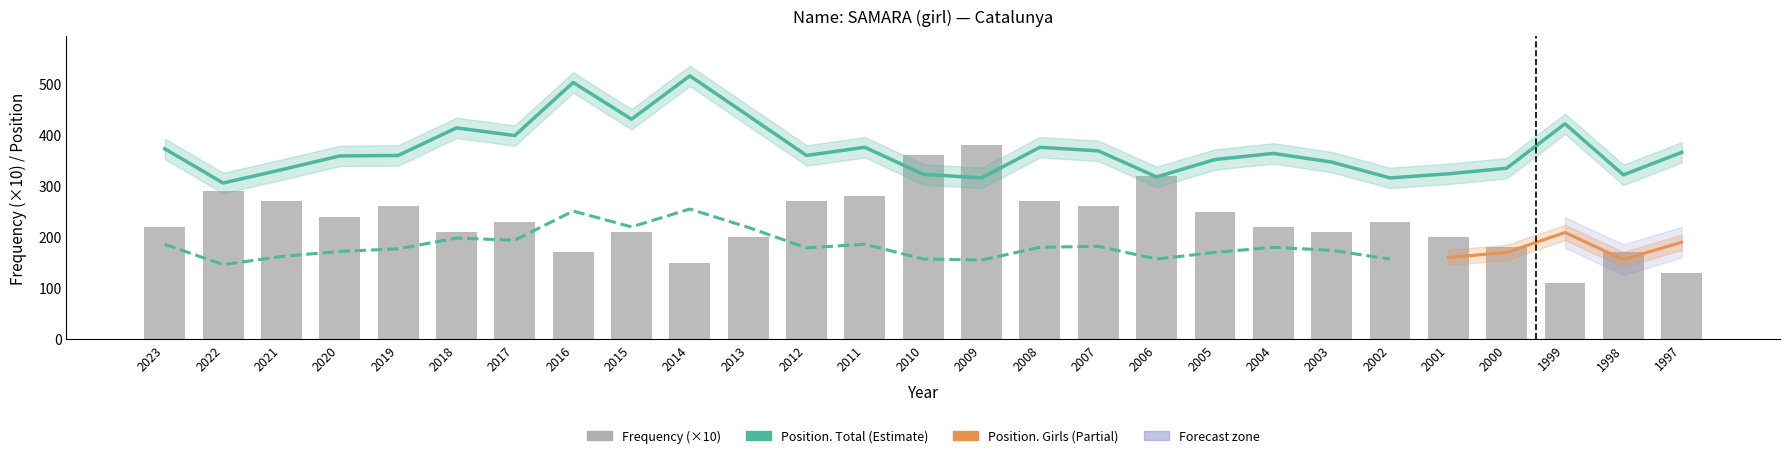

What value does the Position. Total series have at 1999, to the nearest 5?

420